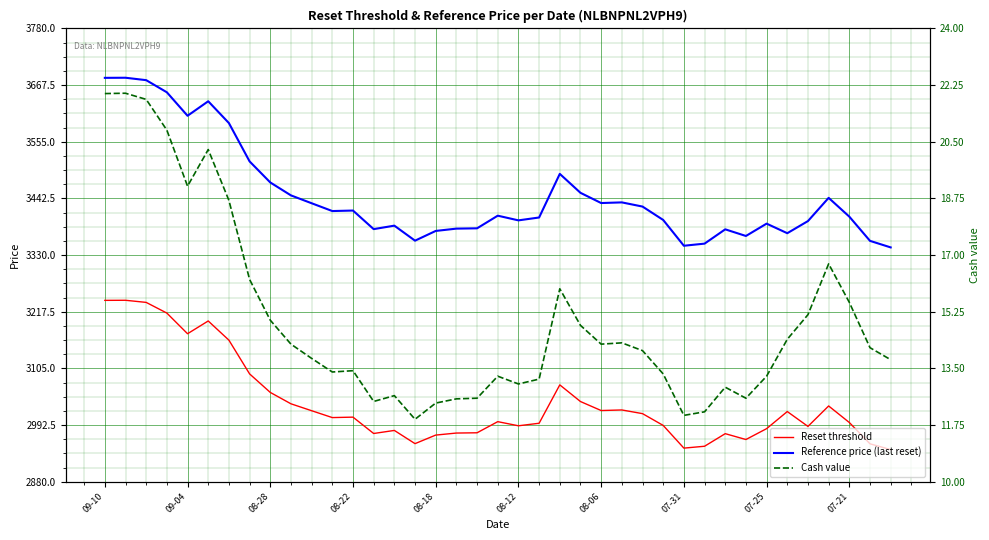

Which series has the largest range (max minus min)?

Reference price (last reset)